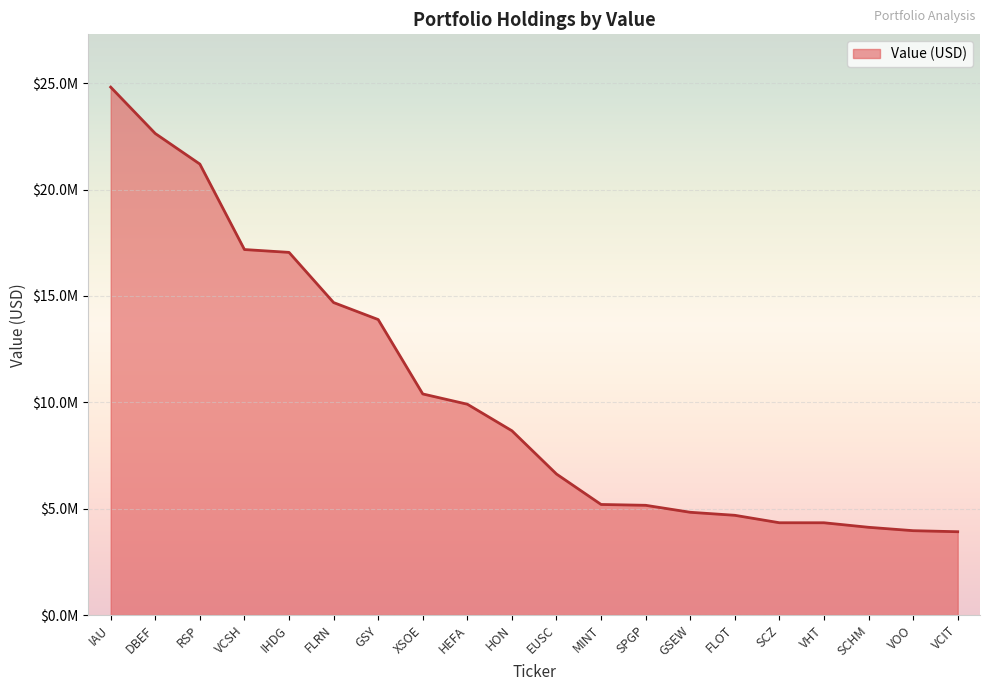

Is this an area chart (filled region under the line)?

Yes